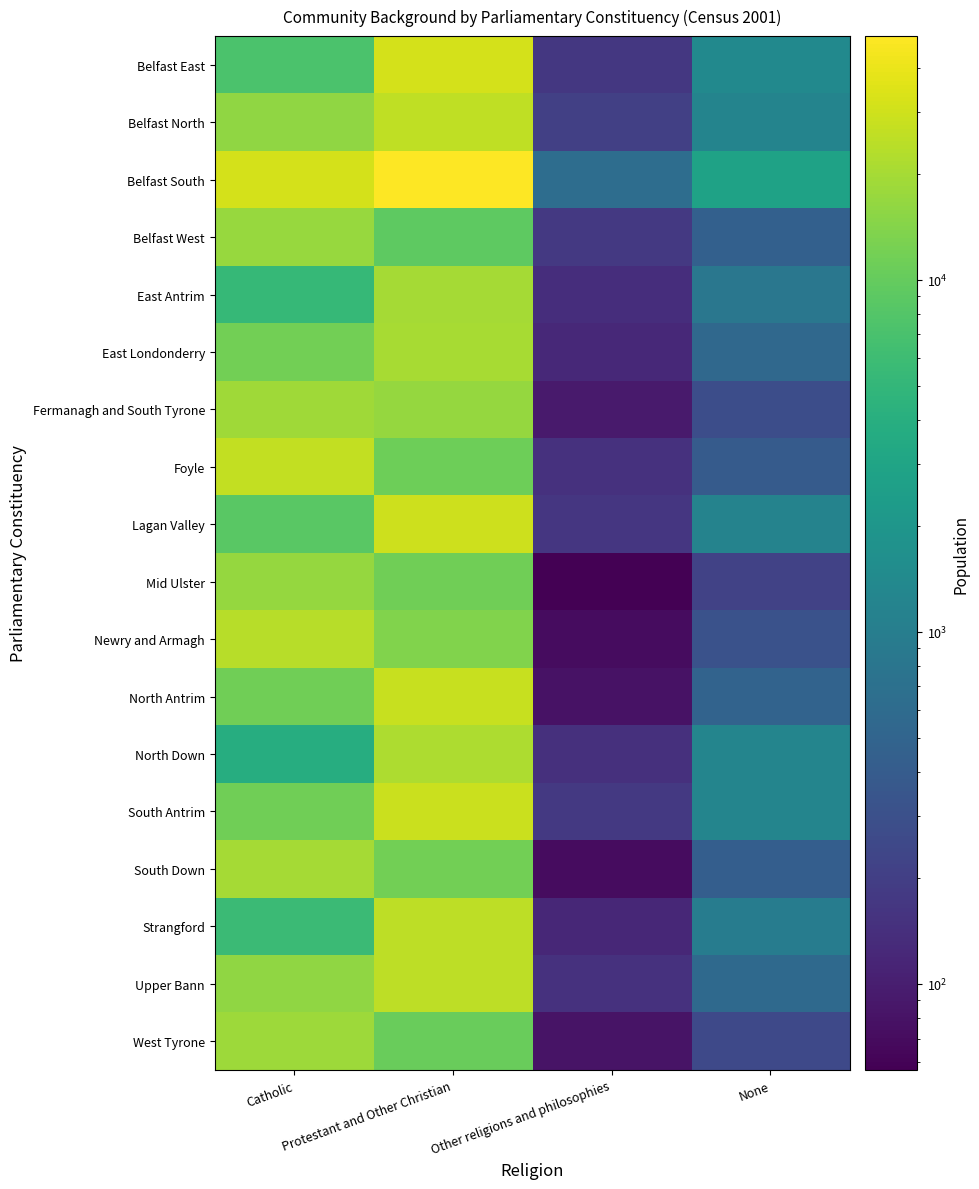

Reading right to left, transcribe all the data shown in this chart.

Belfast East: None=1397	Other religions and philosophies=171	Protestant and Other Christian=31599	Catholic=7235
Belfast North: None=1201	Other religions and philosophies=203	Protestant and Other Christian=25502	Catholic=15824
Belfast South: None=2826	Other religions and philosophies=644	Protestant and Other Christian=49127	Catholic=31987
Belfast West: None=454	Other religions and philosophies=175	Protestant and Other Christian=9289	Catholic=17476
East Antrim: None=840	Other religions and philosophies=139	Protestant and Other Christian=19772	Catholic=5303
East Londonderry: None=556	Other religions and philosophies=124	Protestant and Other Christian=20527	Catholic=11573
Fermanagh and South Tyrone: None=285	Other religions and philosophies=94	Protestant and Other Christian=16802	Catholic=18777
Foyle: None=392	Other religions and philosophies=150	Protestant and Other Christian=11193	Catholic=26159
Lagan Valley: None=1164	Other religions and philosophies=166	Protestant and Other Christian=29127	Catholic=8753
Mid Ulster: None=214	Other religions and philosophies=57	Protestant and Other Christian=11219	Catholic=16761
Newry and Armagh: None=313	Other religions and philosophies=71	Protestant and Other Christian=13628	Catholic=23496
North Antrim: None=493	Other religions and philosophies=80	Protestant and Other Christian=27623	Catholic=11366
North Down: None=1248	Other religions and philosophies=147	Protestant and Other Christian=21300	Catholic=3862
South Antrim: None=1222	Other religions and philosophies=175	Protestant and Other Christian=28236	Catholic=11425
South Down: None=427	Other religions and philosophies=72	Protestant and Other Christian=11602	Catholic=19520
Strangford: None=973	Other religions and philosophies=120	Protestant and Other Christian=25114	Catholic=5753
Upper Bann: None=578	Other religions and philosophies=150	Protestant and Other Christian=25001	Catholic=15943
West Tyrone: None=251	Other religions and philosophies=81	Protestant and Other Christian=10605	Catholic=18492